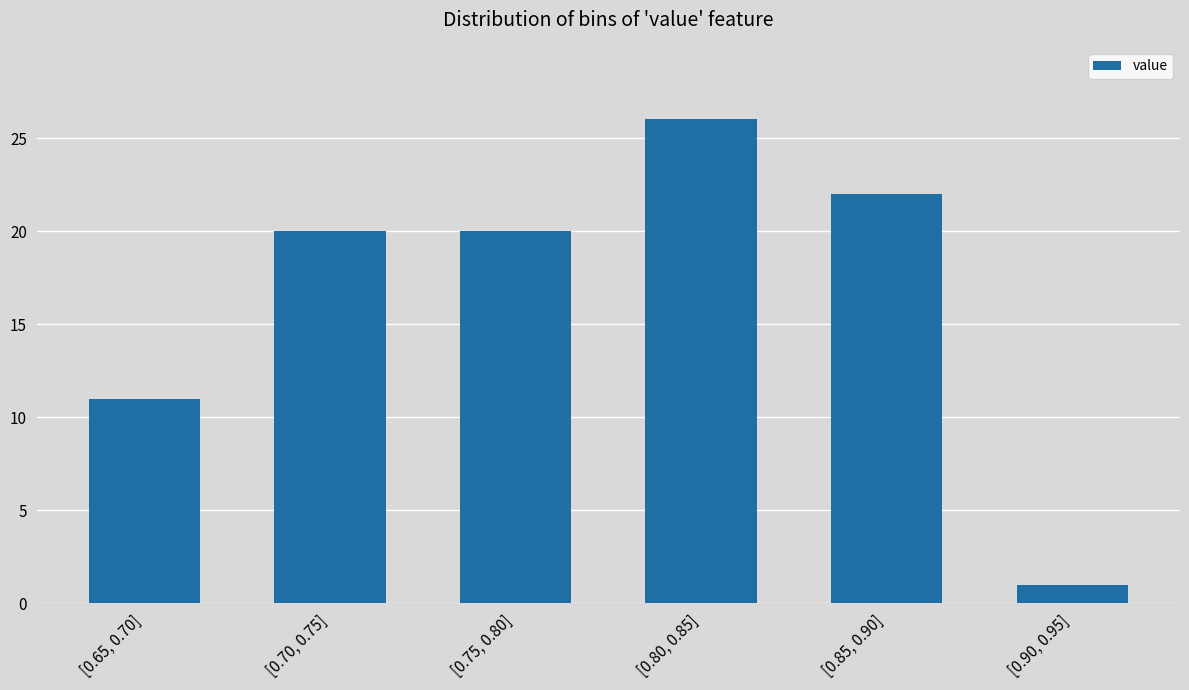

Reading right to left, extract all data points from this chart.

1	22	26	20	20	11